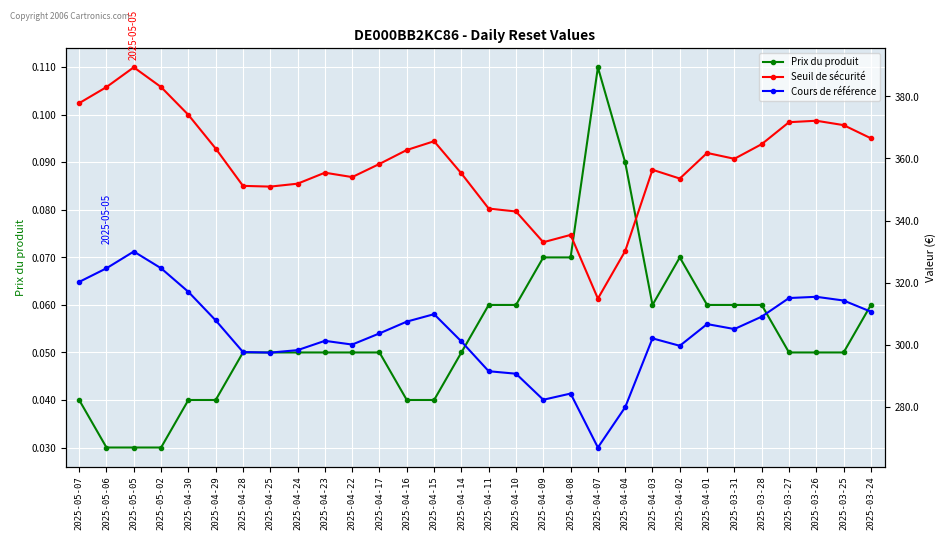

Which series has the largest total across all categories?

Seuil de sécurité